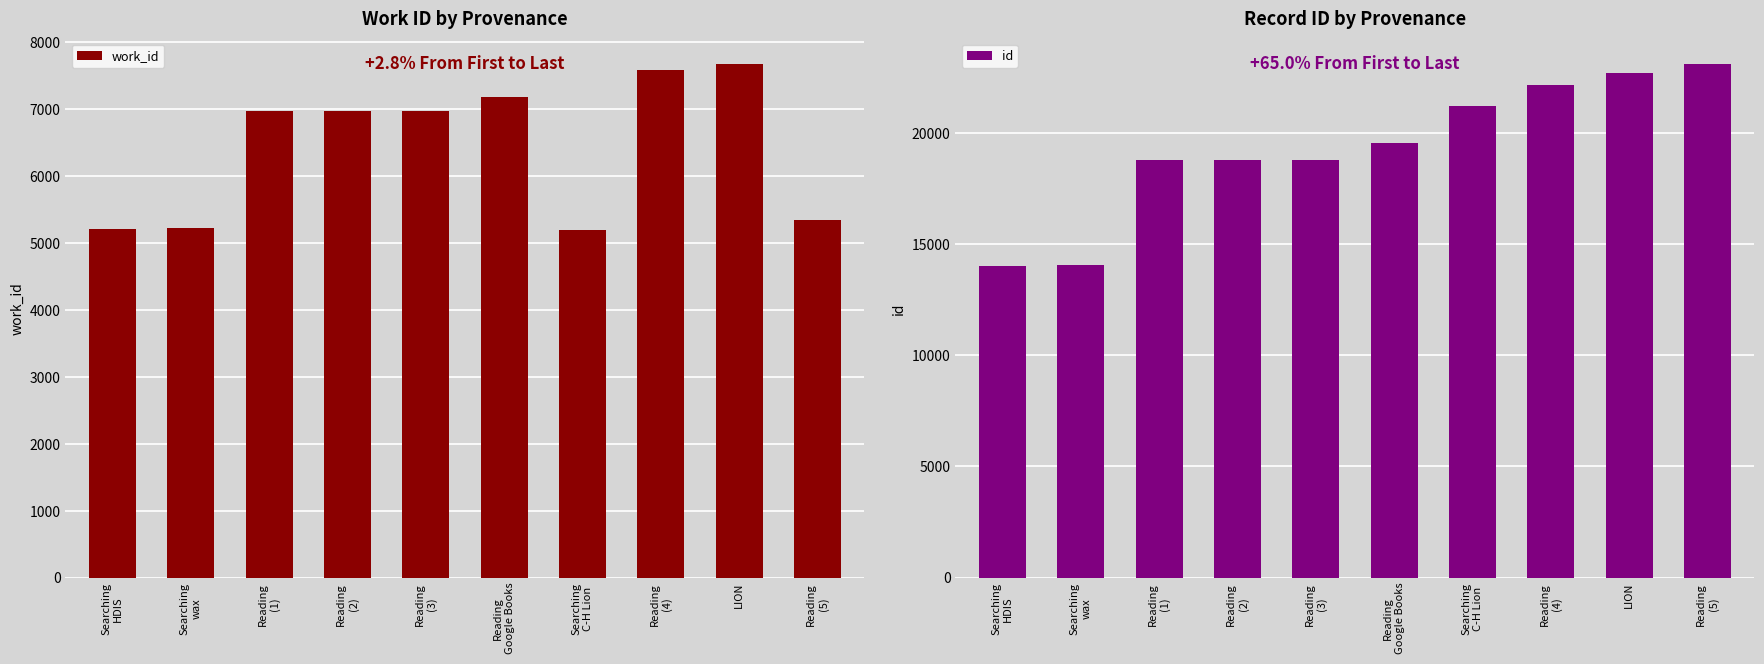

What is the smallest value displayed?

5184